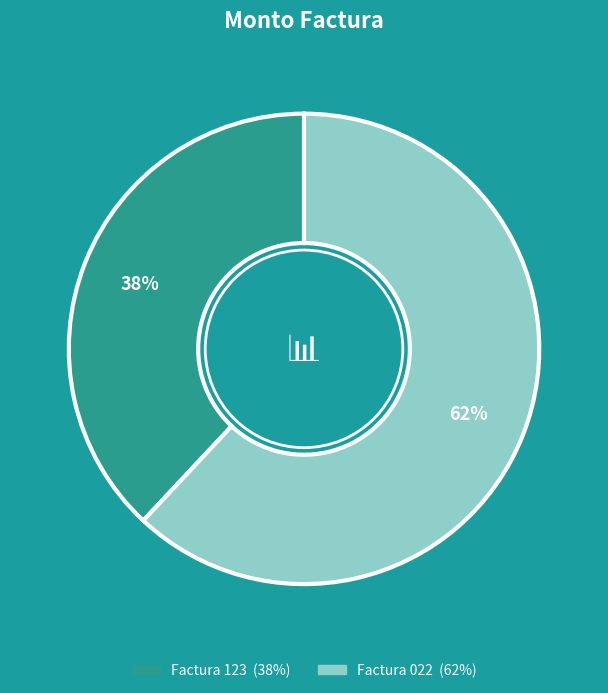

Is there a majority slice in this chart?

Yes